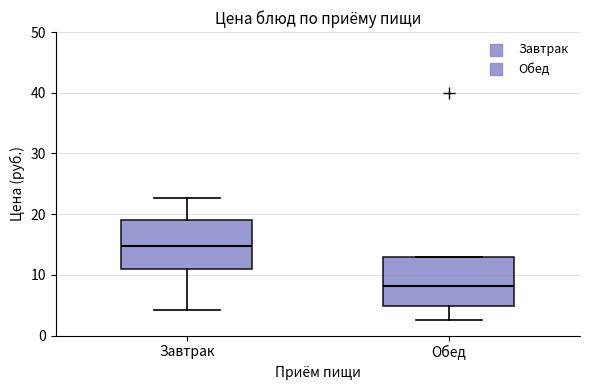

Reading left to right, read every box against the y-axis: the position of its median line, the range the box covers, and the ends of its whiskers. The values are not printed on the chart, so give them approximately, as read against the axis.

Завтрак: median 15, box 11 to 19, whiskers 4 to 23
Обед: median 8, box 5 to 13, whiskers 3 to 13